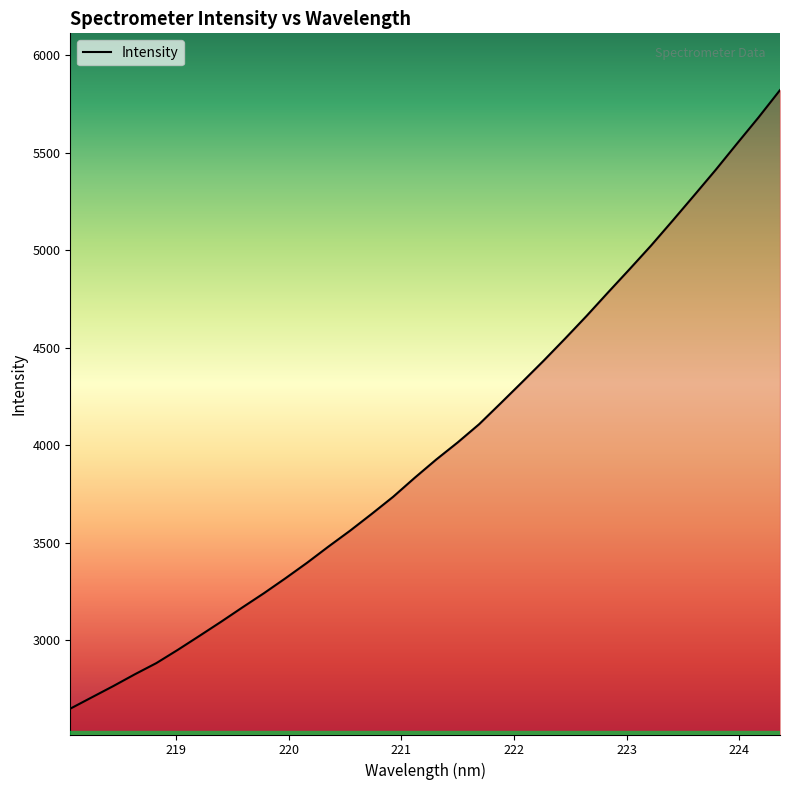

What is the maximum value shown in the chart?

5821.1